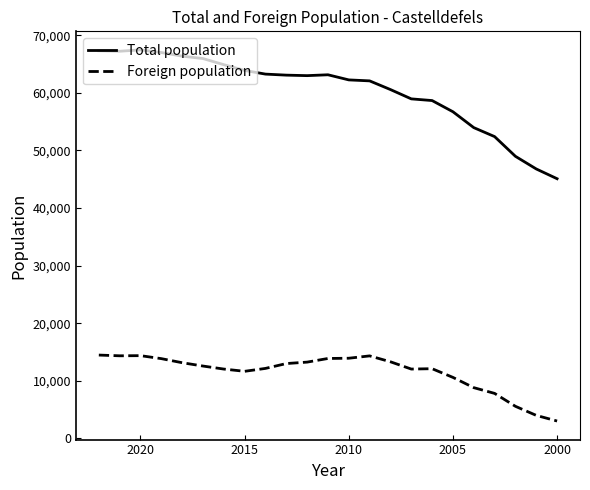

Is it true that Total population equals 30376 at 2015?

False